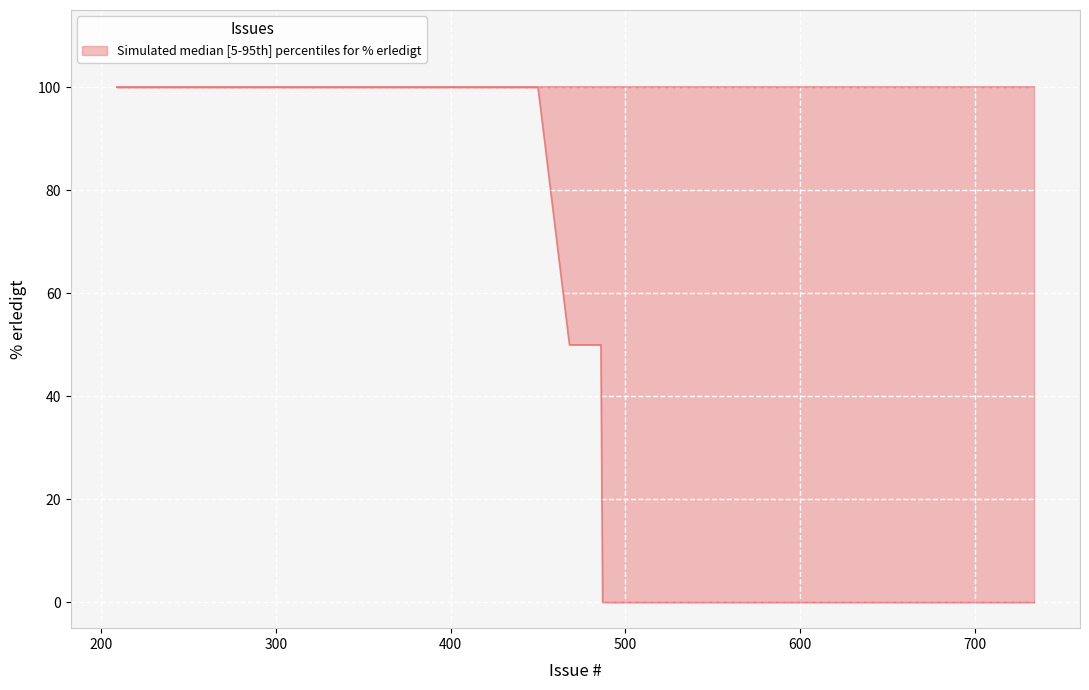

What is the difference between the maximum and minimum values?

100